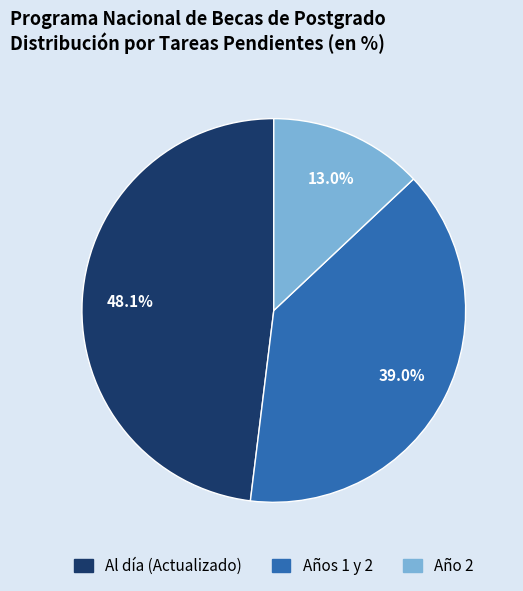

To the nearest percent, what percentage of the pie is Años 1 y 2?

39%